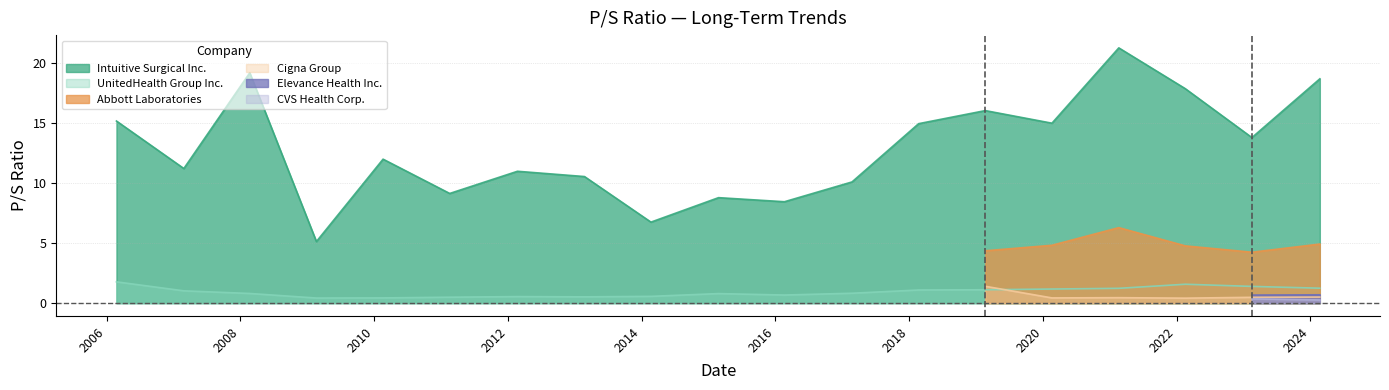

What is the lowest value of the Intuitive Surgical Inc. series?

5.1